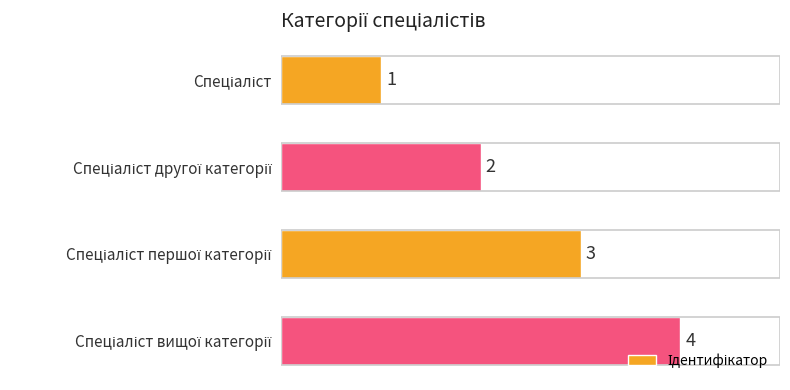

Count the values in the range 2 to 4.

3